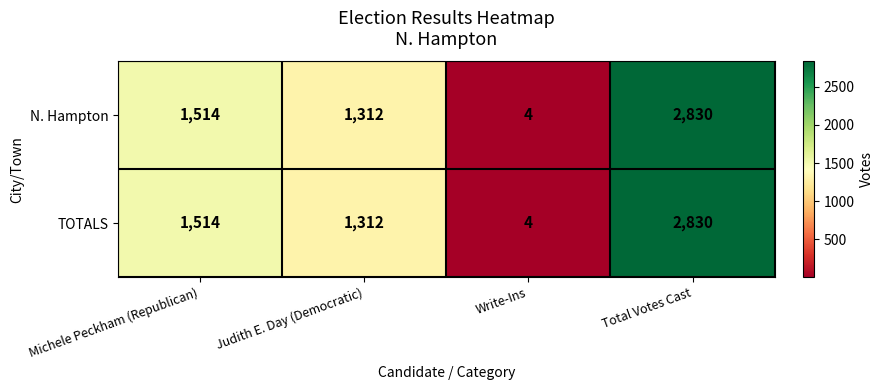

What is the sum of the N. Hampton values at Michele Peckham (Republican) and Judith E. Day (Democratic)?

2826